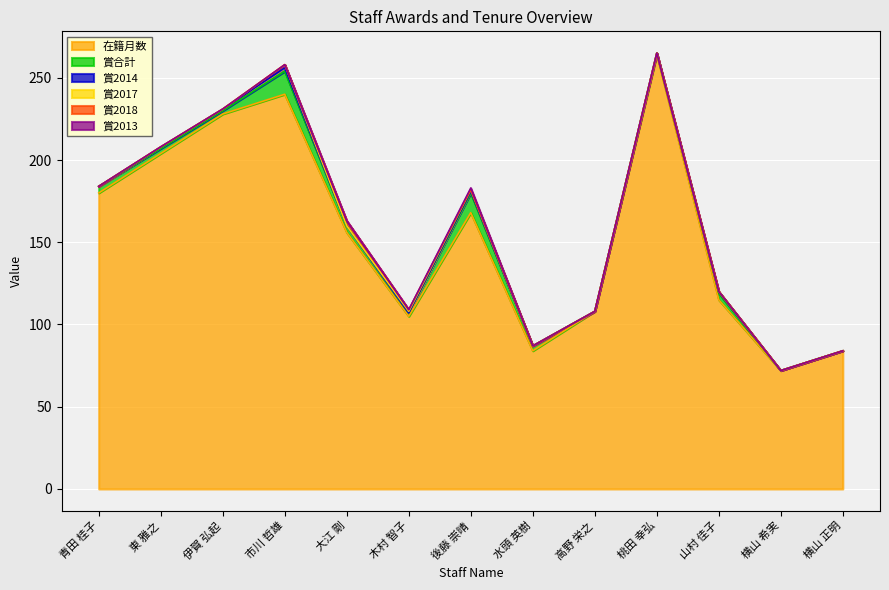

Reading left to right, extract all data points from this chart.

在籍月数: 180	204	228	240	156	105	168	84	108	264	115	72	84
賞合計: 4	3	2	14	4	2	12	3	0	1	4	0	0
賞2014: 0	1	1	2	0	0	1	0	0	0	1	0	0
賞2017: 0	0	0	2	0	1	1	0	0	0	0	0	0
賞2018: 0	0	0	0	3	1	0	0	0	0	0	0	0
賞2013: 0	0	0	0	0	0	1	0	0	0	0	0	0